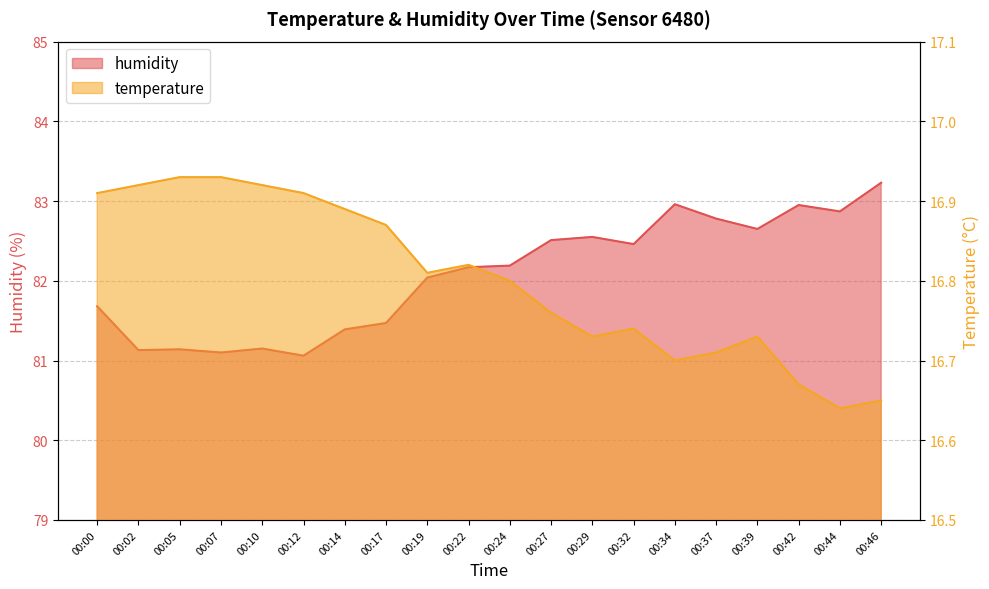

True or false: temperature and humidity intersect in this chart.

False